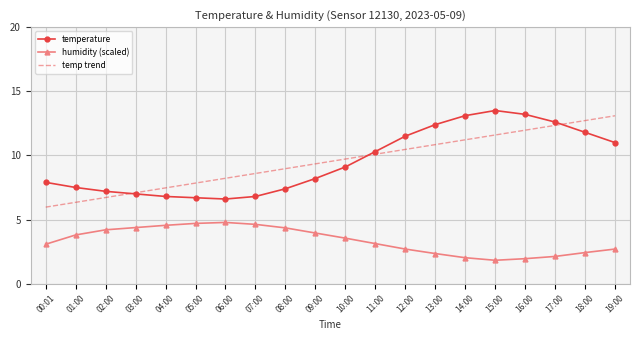

What is the lowest value of the temperature series?

6.6